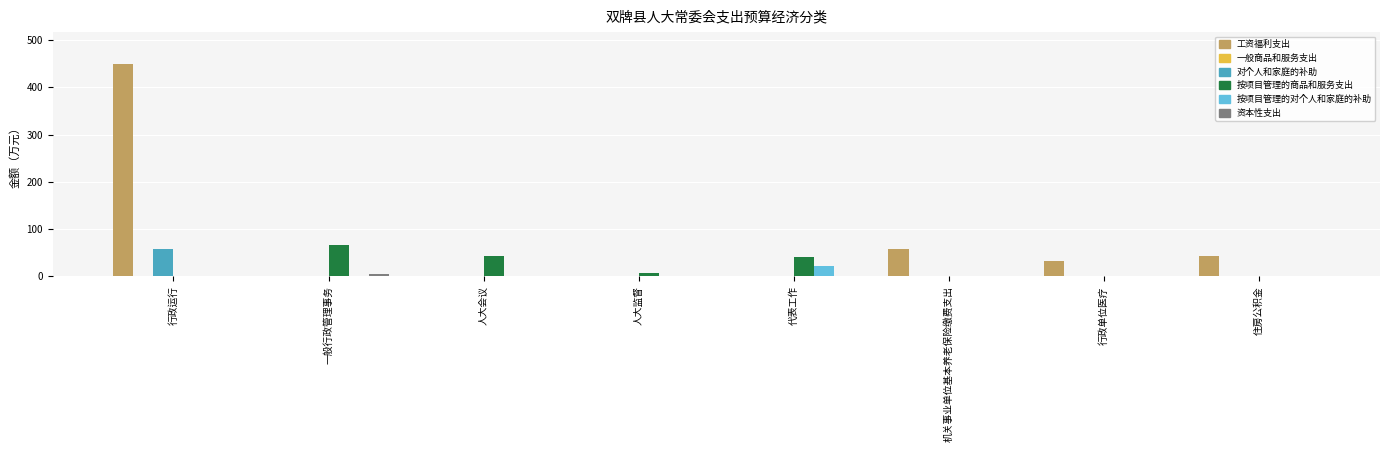

What is the sum of all 对个人和家庭的补助 values?

58.7